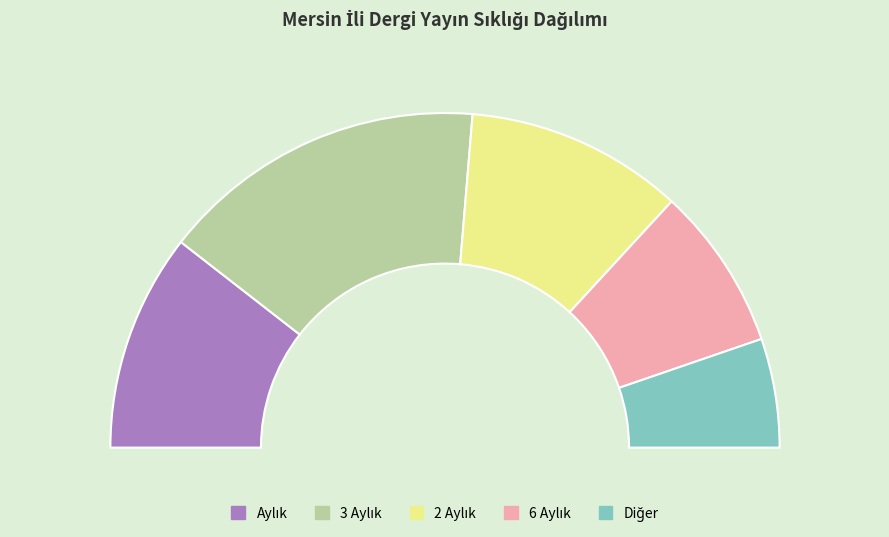

Is it true that Aylık is 13% of the pie?

False